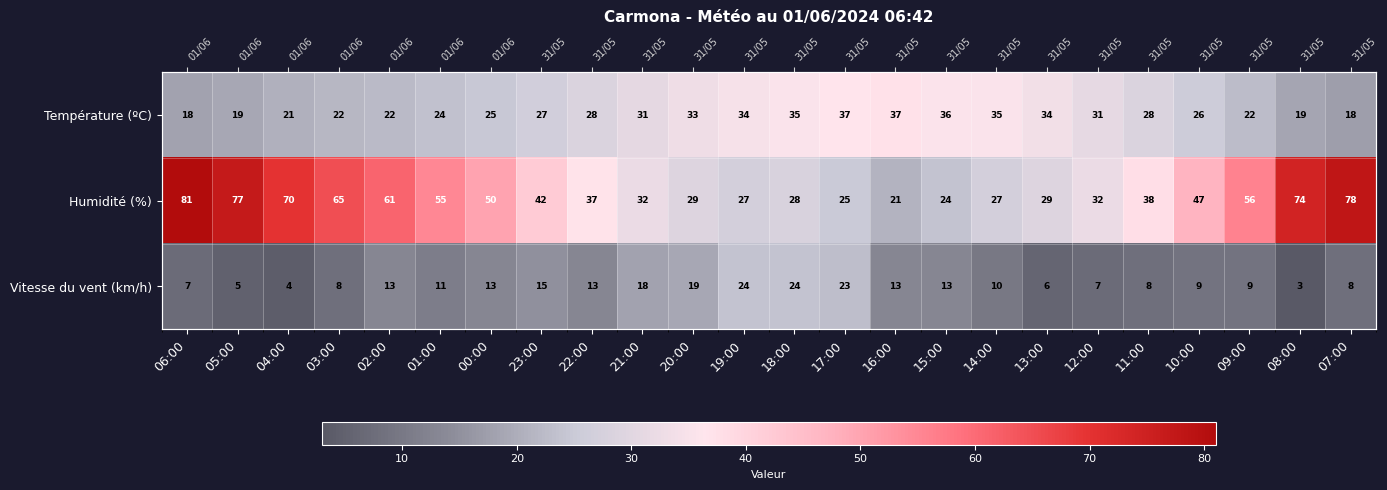

What is the sum of the Vitesse du vent (km/h) values at 12:00 and 23:00?

22.0